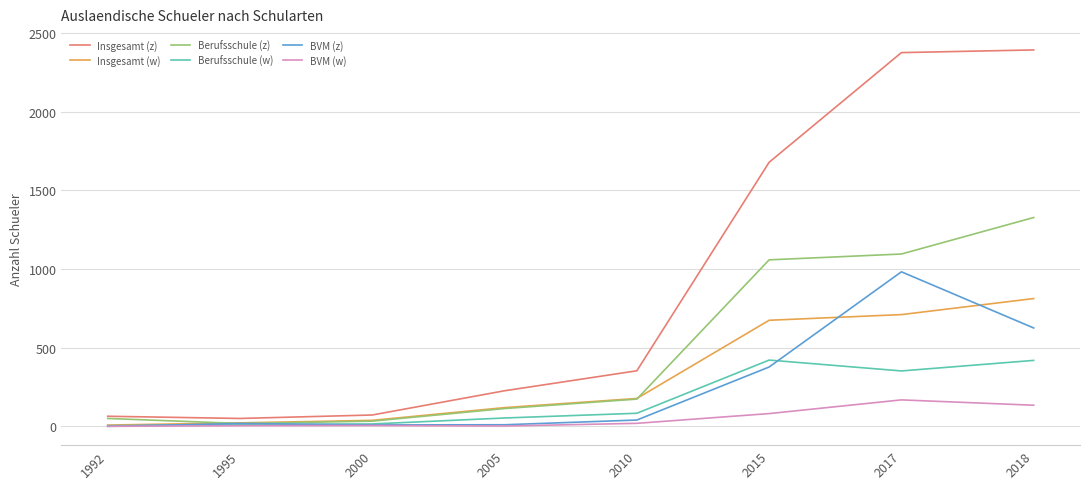

What is the greatest value displayed?

2392